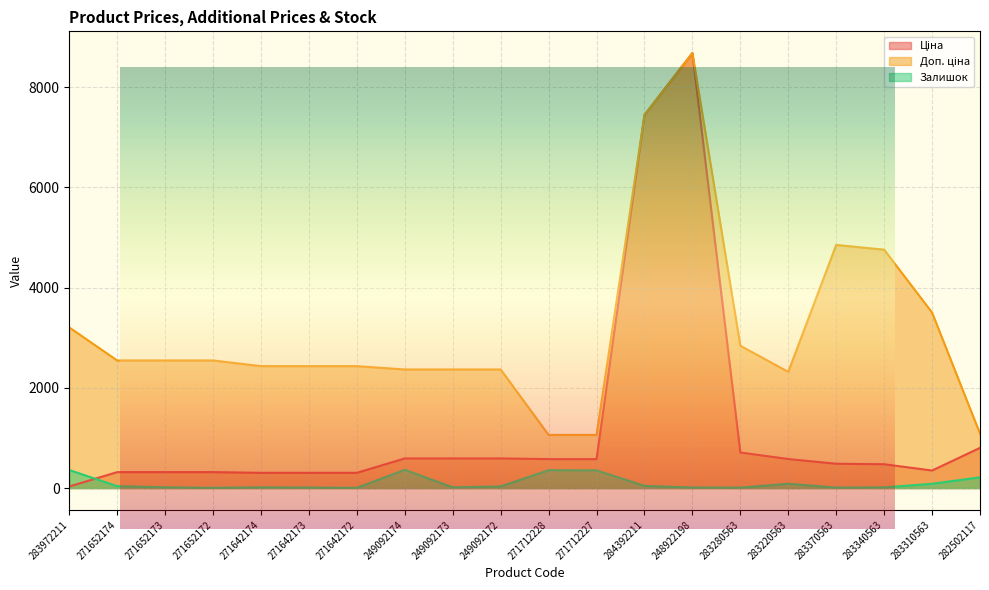

What is the difference between the second highest and second lowest values in the Ціна series?

7140.5